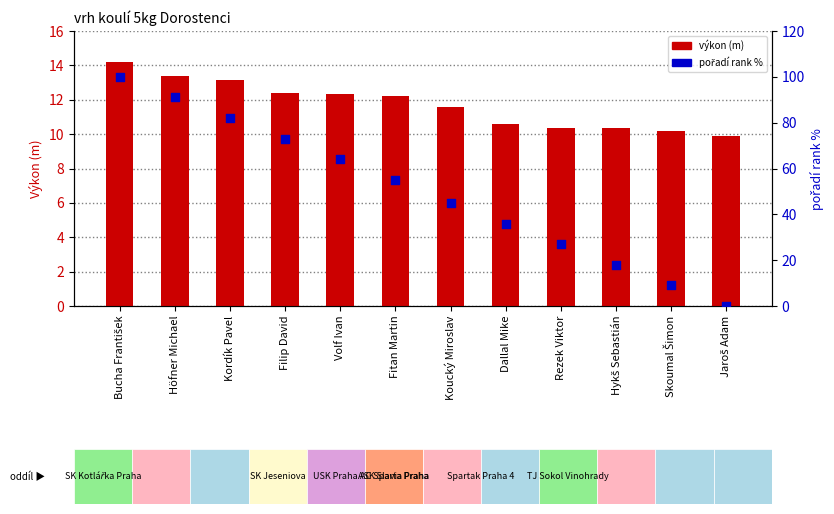

Is the value of výkon (m) at Kordík Pavel greater than the value of pořadí (rank %) at Filip David?

No